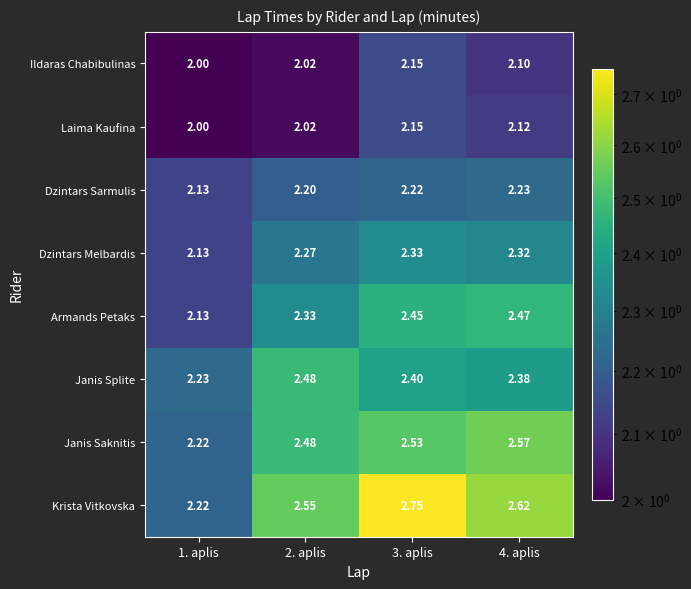

At which category does the chart reach its minimum across all series?

1. aplis